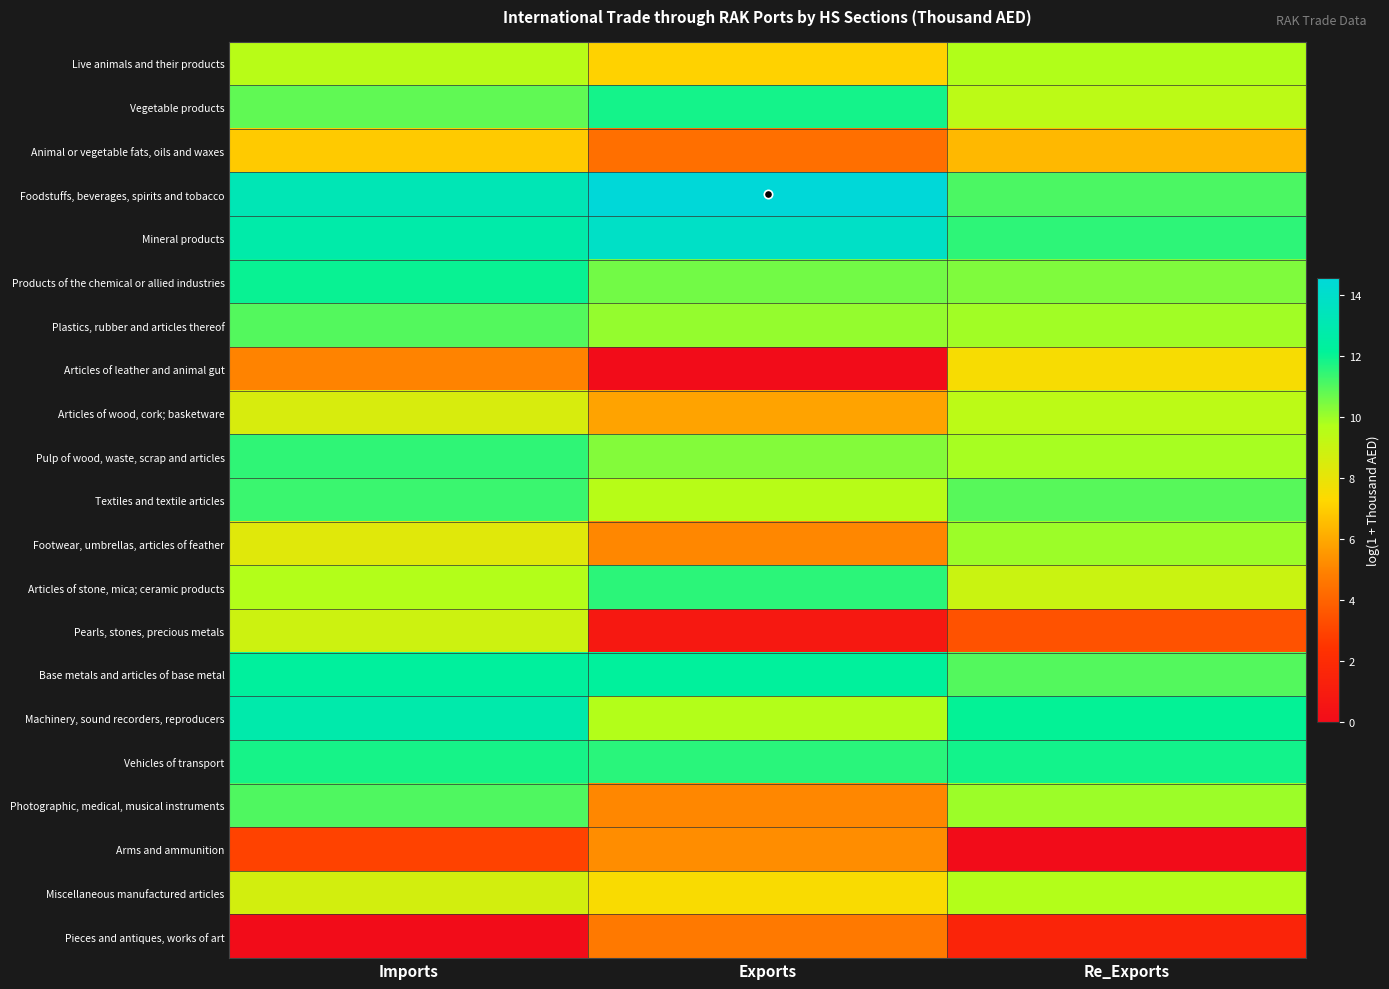

What is the difference between the highest and lowest values at Imports?

13.2